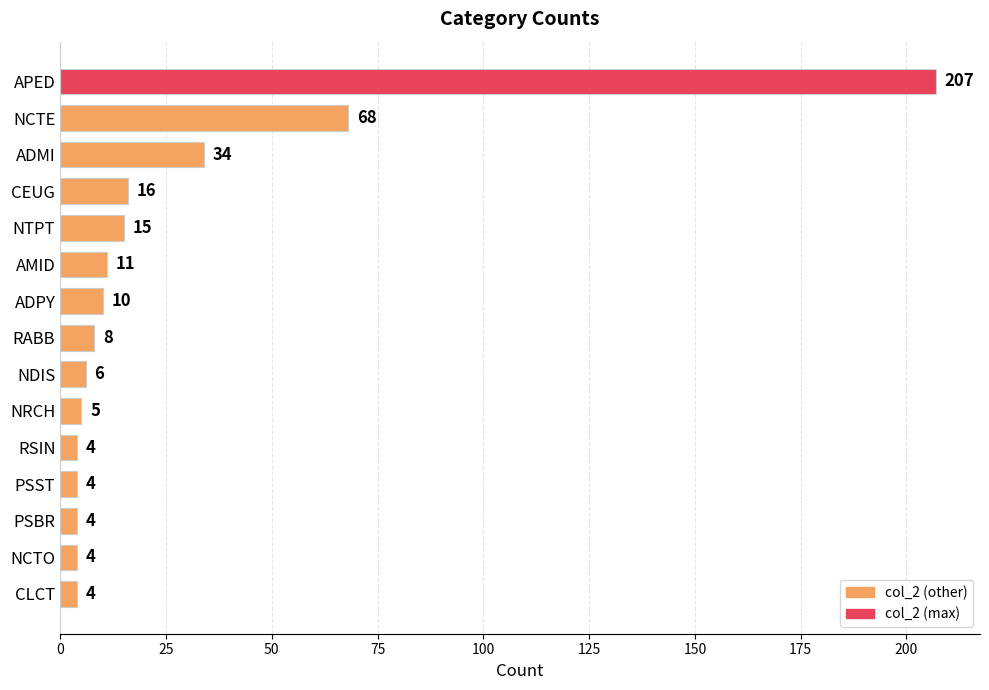

Are the bars grouped side by side (vs. stacked)?

No